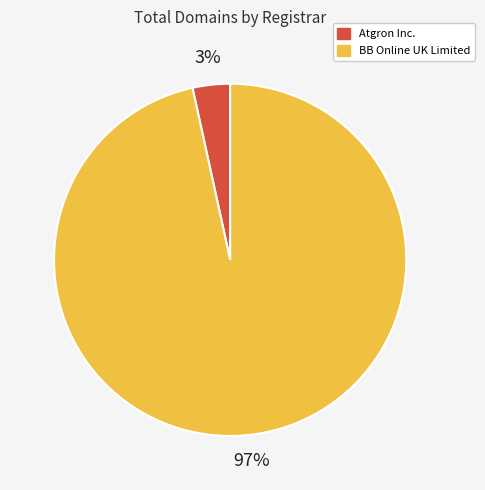

Does any single category account for the majority?

Yes